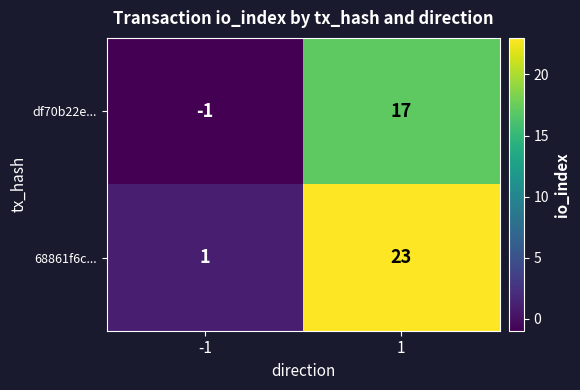

What is the greatest value displayed?

23